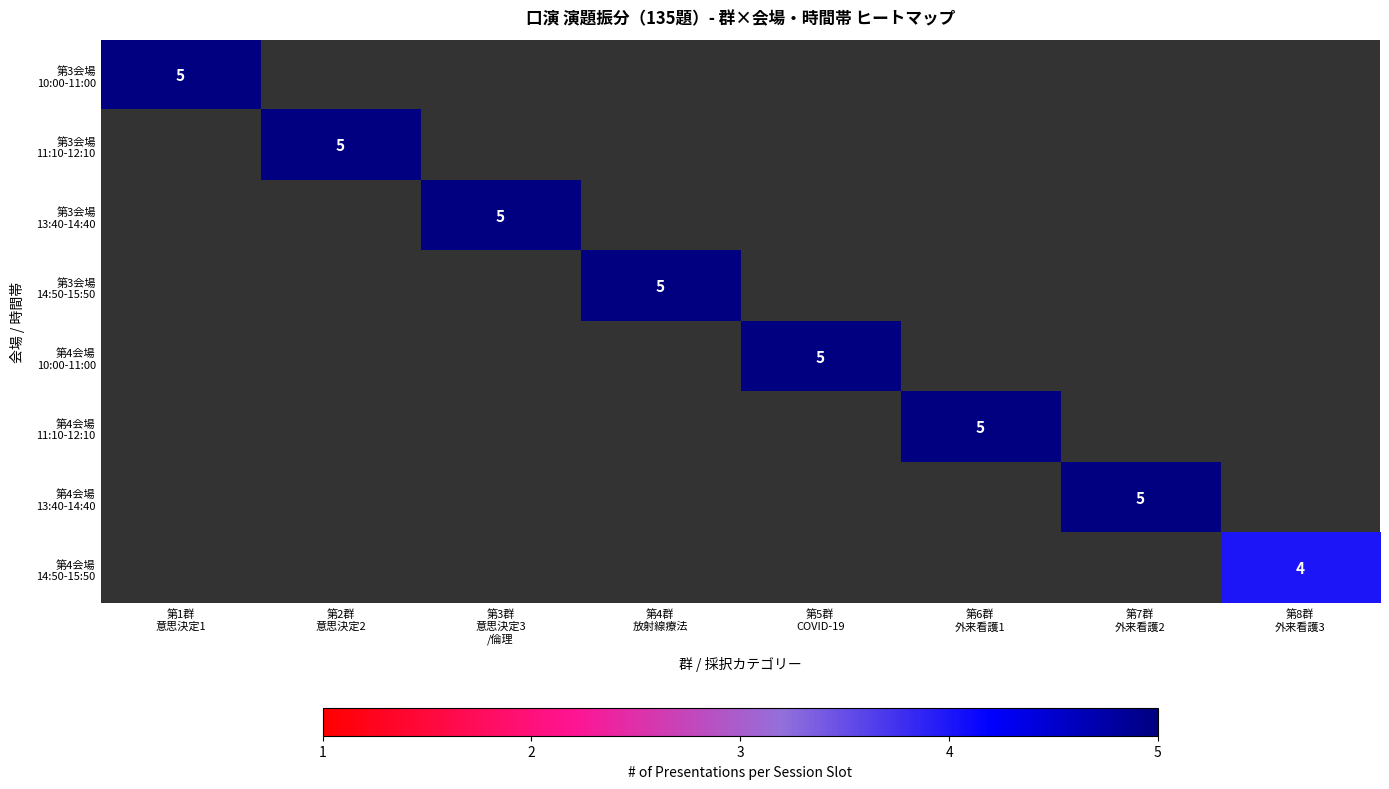

How many data points does each series have?

8